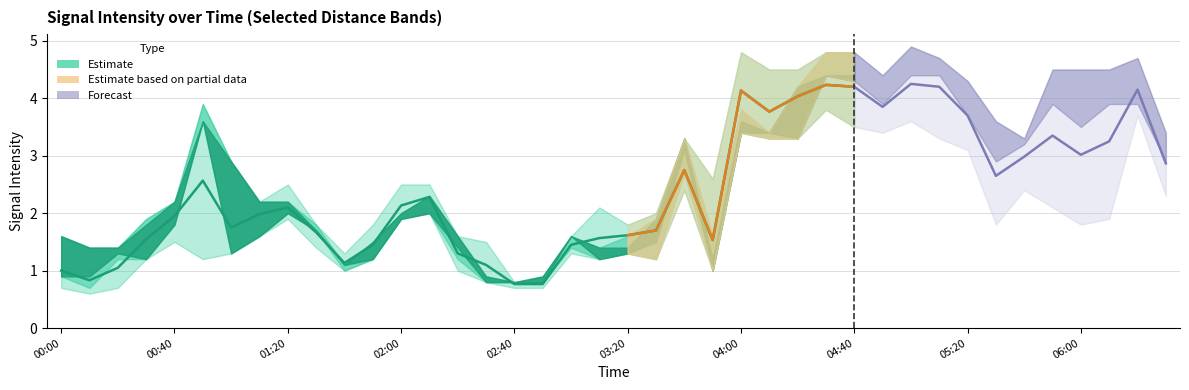

What is the sum of the 2.304 values at 2014/01/31 03:40 and 2014/01/31 03:00?

3.7